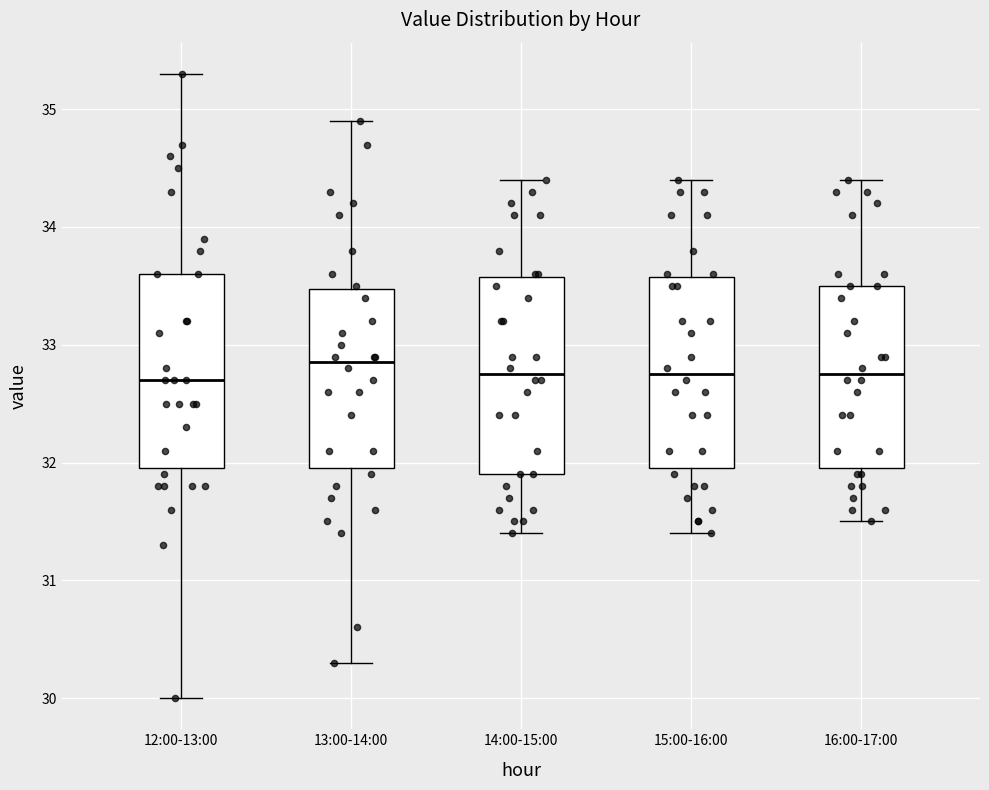

Reading left to right, read every box against the y-axis: the position of its median line, the range the box covers, and the ends of its whiskers. The values are not printed on the chart, so give them approximately, as read against the axis.

12:00-13:00: median 32.7, box 32.0 to 33.6, whiskers 30.0 to 35.3
13:00-14:00: median 32.9, box 32.0 to 33.5, whiskers 30.3 to 34.9
14:00-15:00: median 32.8, box 31.9 to 33.6, whiskers 31.4 to 34.4
15:00-16:00: median 32.8, box 32.0 to 33.6, whiskers 31.4 to 34.4
16:00-17:00: median 32.8, box 32.0 to 33.5, whiskers 31.5 to 34.4